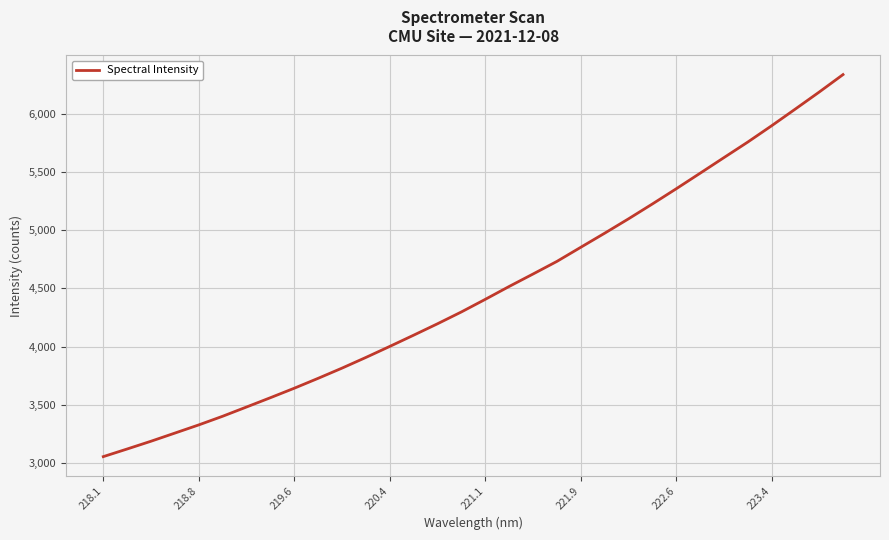

Is this an area chart (filled region under the line)?

No